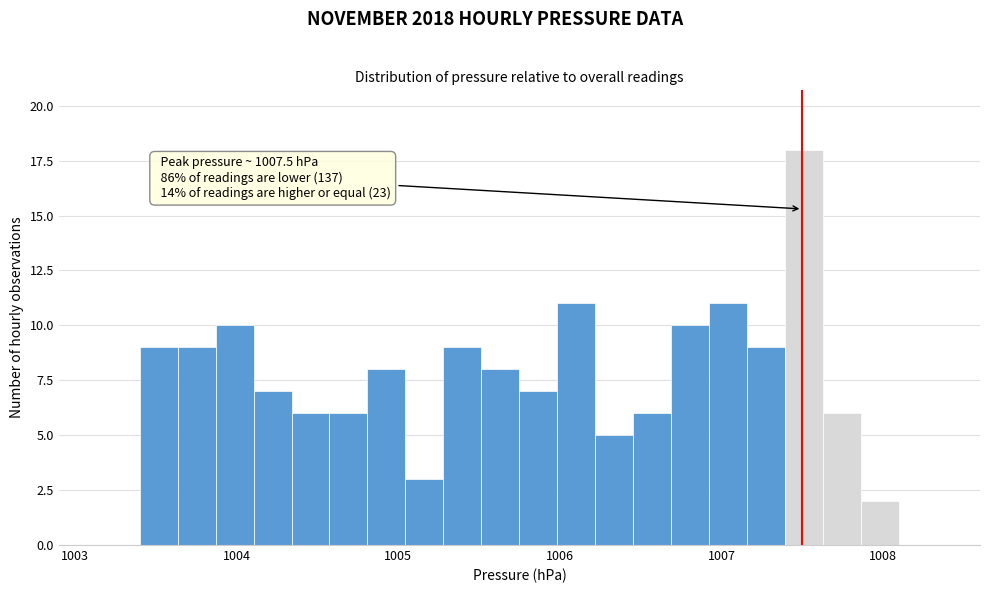

Around what value on the x-axis is the tallest bar? Give the approximate position of its centre, as read against the axis.

1007.5